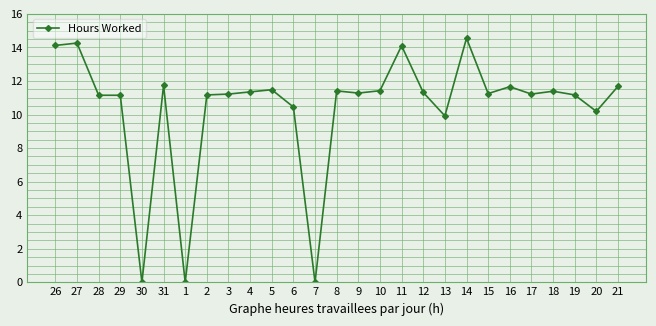

The value at 12 is 11.3. True or false?

True